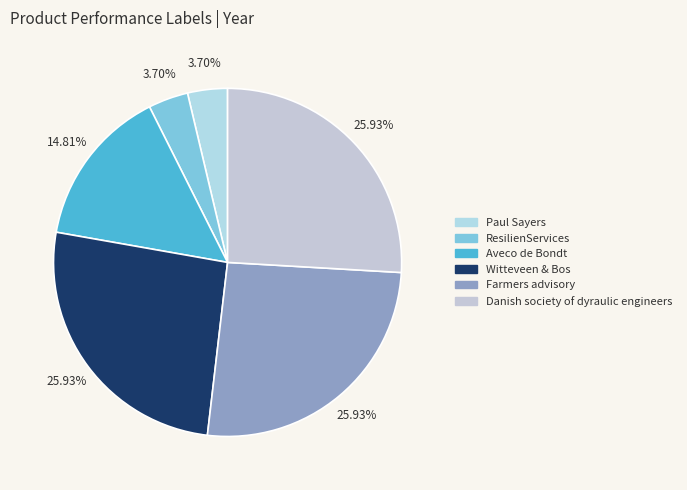

What percentage is the Witteveen & Bos slice, to the nearest percent?

26%